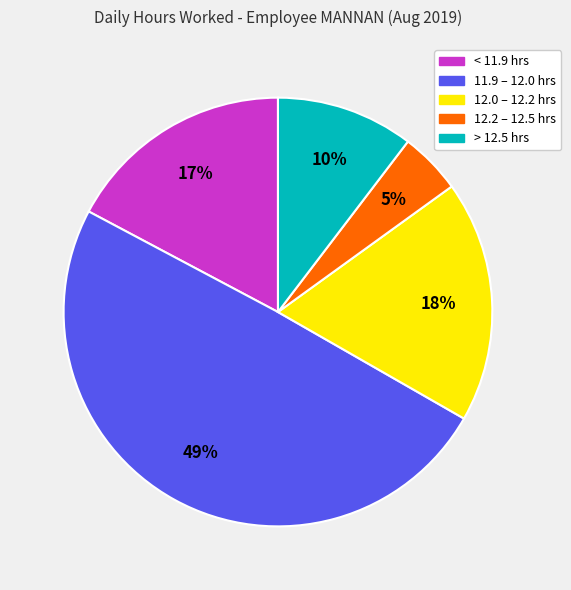

True or false: > 12.5 hrs accounts for 20% of the total.

False